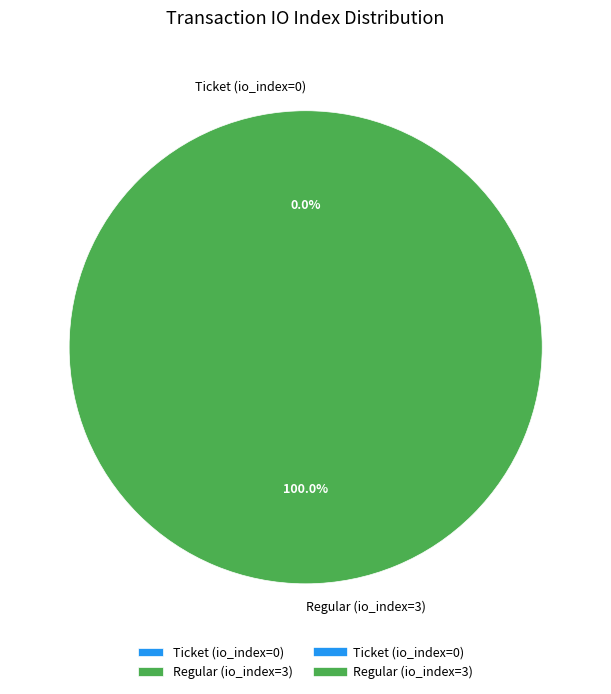

What is the smallest slice in the pie chart?

Ticket (io_index=0)